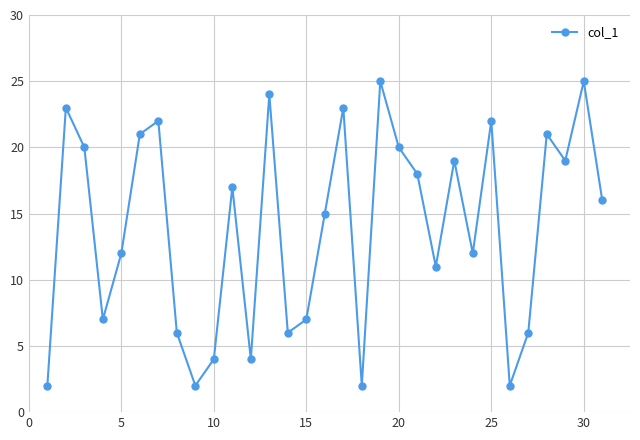

Does the chart display data point markers on the line(s)?

Yes